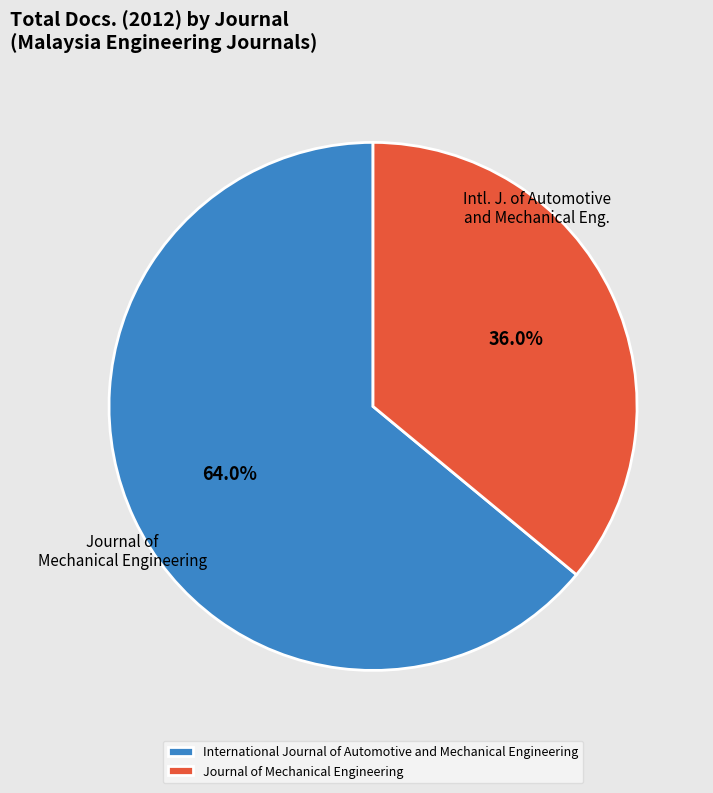

What portion of the pie excludes Journal of Mechanical Engineering?

64.0%